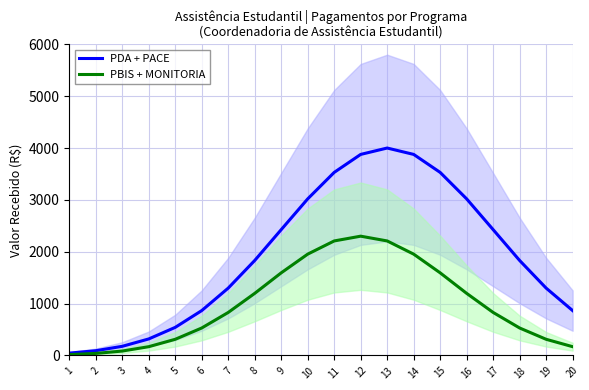

Reading right to left, list all the values displayed in this chart.

PDA + PACE: 20=865.1	19=1298.6	18=1831.3	17=2426.1	16=3019.4	15=3530.0	14=3876.9	13=4000.0	12=3876.9	11=3530.0	10=3019.4	9=2426.1	8=1831.3	7=1298.6	6=865.1	5=541.3	4=318.2	3=175.7	2=91.2	1=44.4
PBIS + MONITORIA: 20=168.8	19=311.3	18=529.2	17=829.0	16=1197.0	15=1592.9	14=1953.5	13=2208.0	12=2300.0	11=2208.0	10=1953.5	9=1592.9	8=1197.0	7=829.0	6=529.2	5=311.3	4=168.8	3=84.3	2=38.8	1=16.5